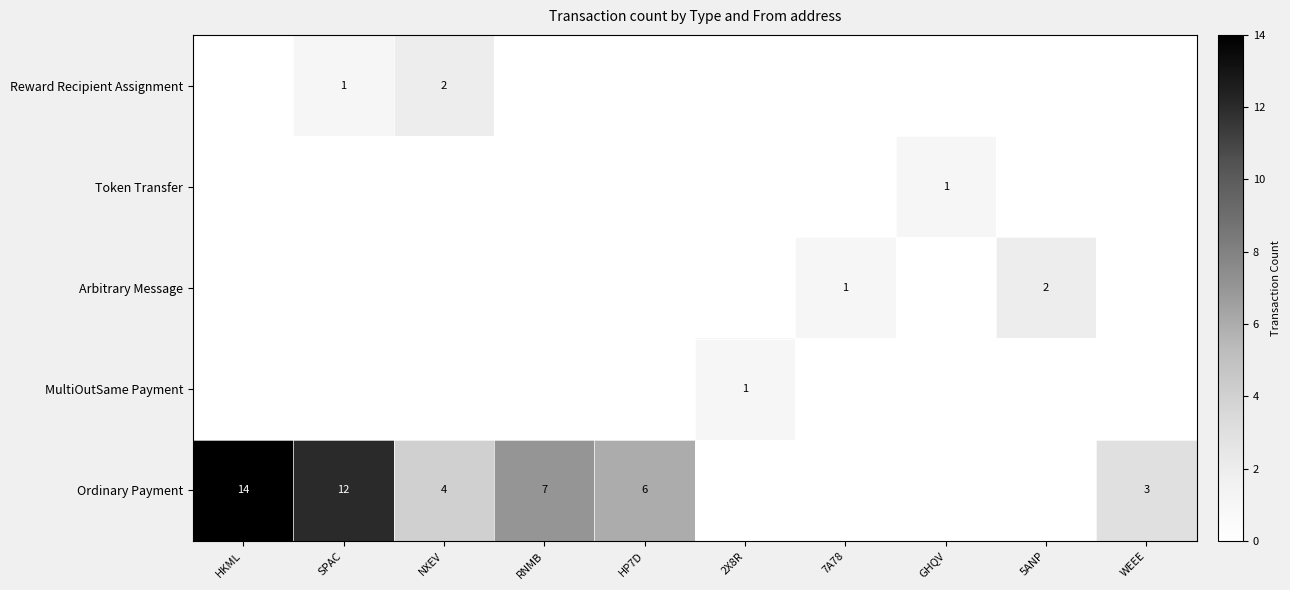

Is the value of MultiOutSame Payment at 2X8R greater than the value of Reward Recipient Assignment at NXEV?

No